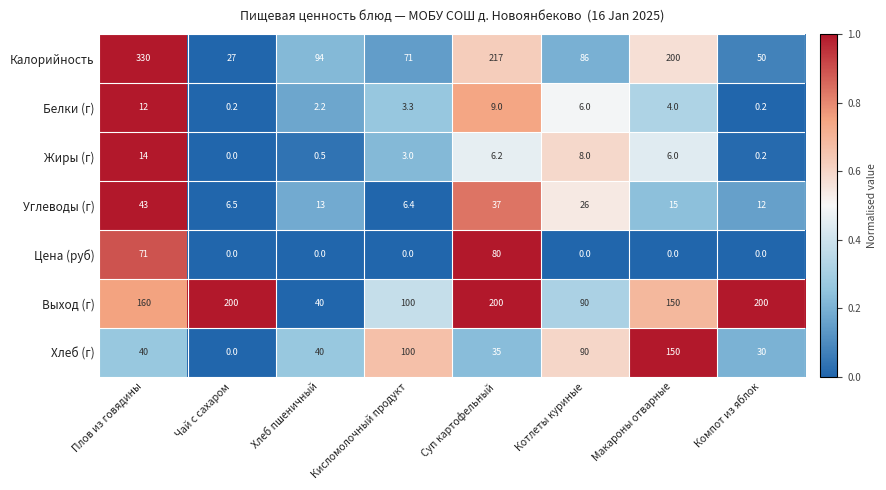

Which series has the widest spread of values?

Калорийность